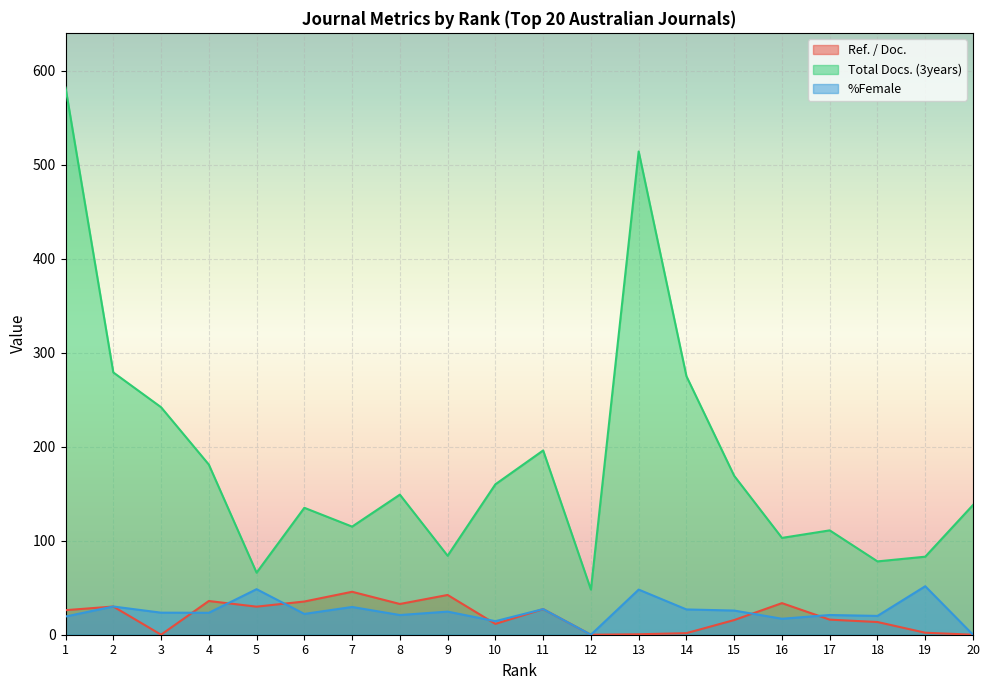

How many interior local valleys does the %Female series have?

7